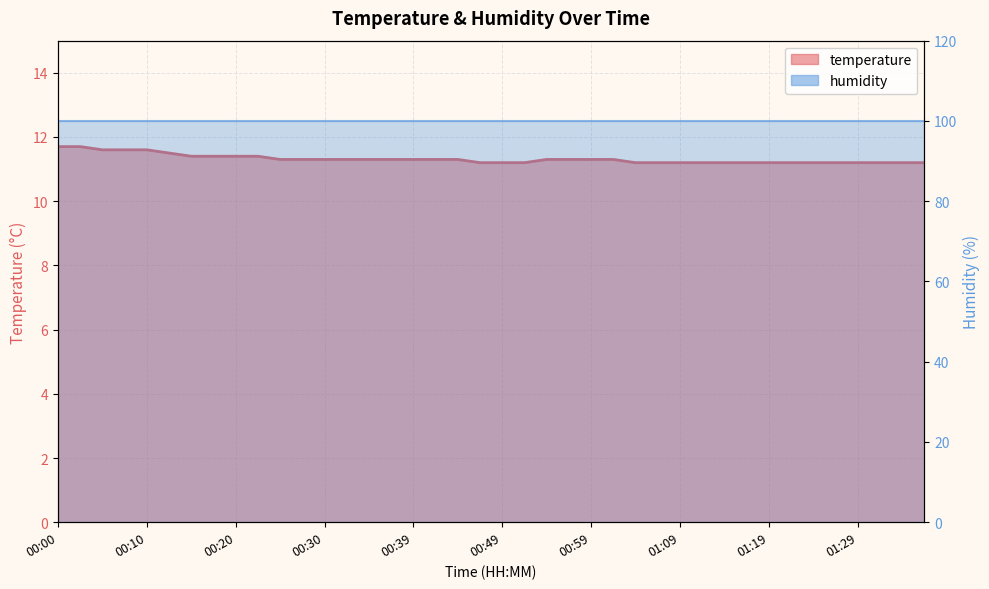

What is the sum of all values?

452.6